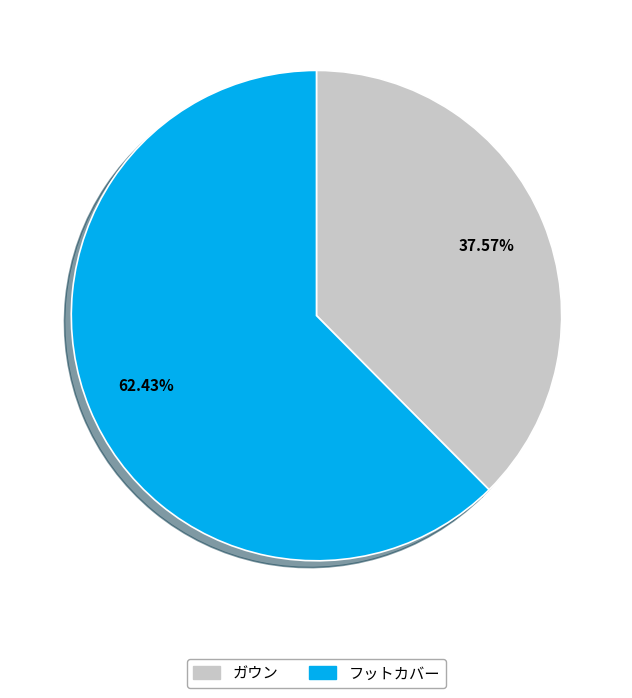

To the nearest percent, what is the combined percentage of フットカバー and ガウン?

100%